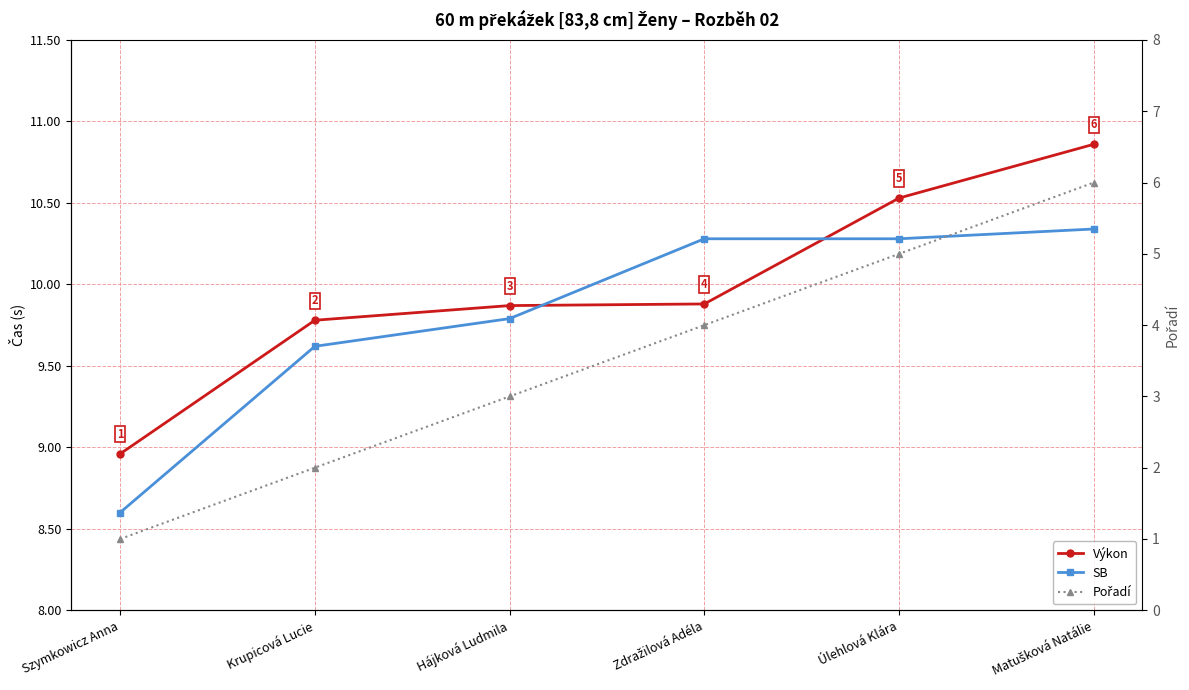

At how many categories does at least one series exceed 3?

6